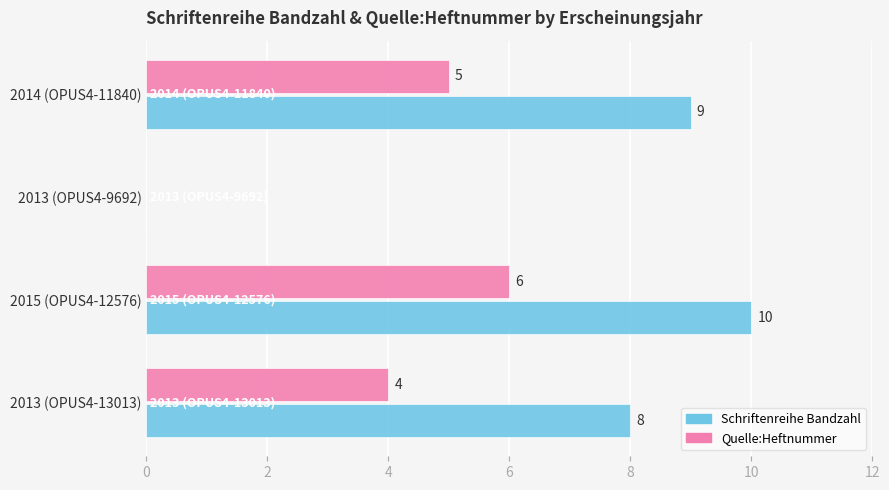

Is it true that Quelle:Heftnummer equals 5 at 2014 (OPUS4-11840)?

True